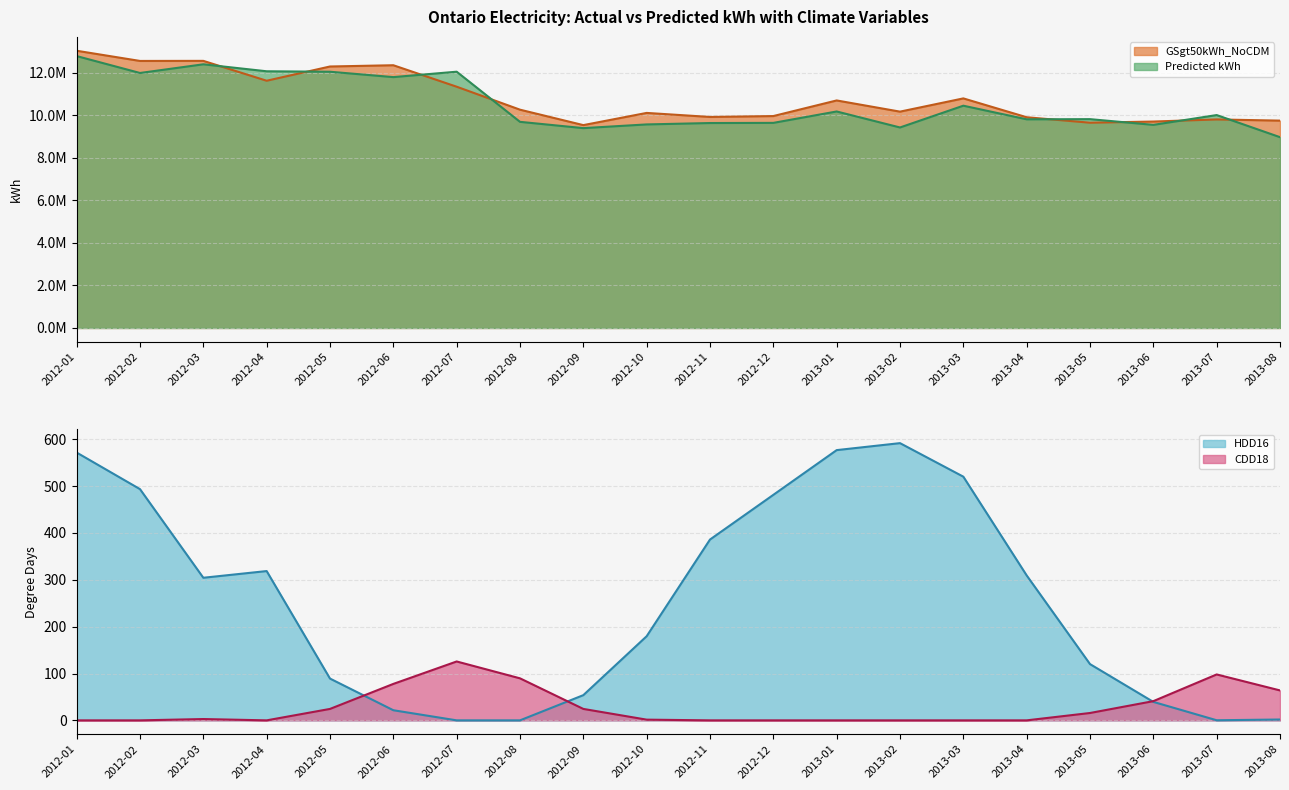

Where is Predicted kWh nearest to the value 10872223?

2013-03